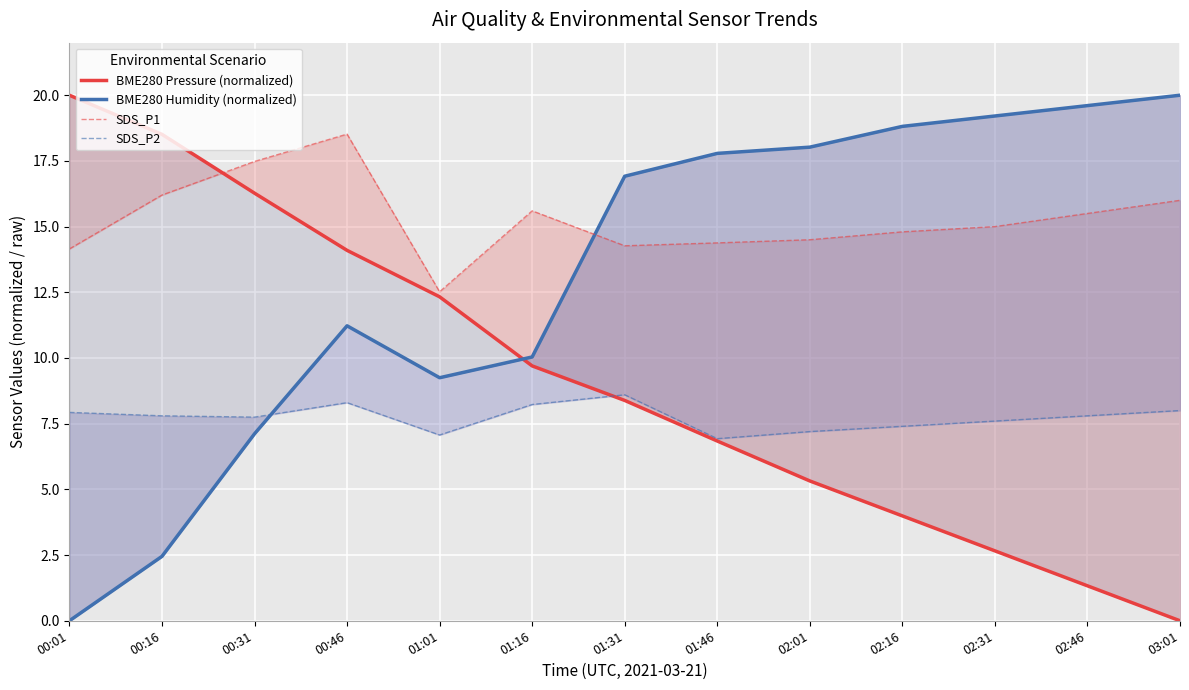

True or false: SDS_P1 has a value of 4.0 at 00:31.

False